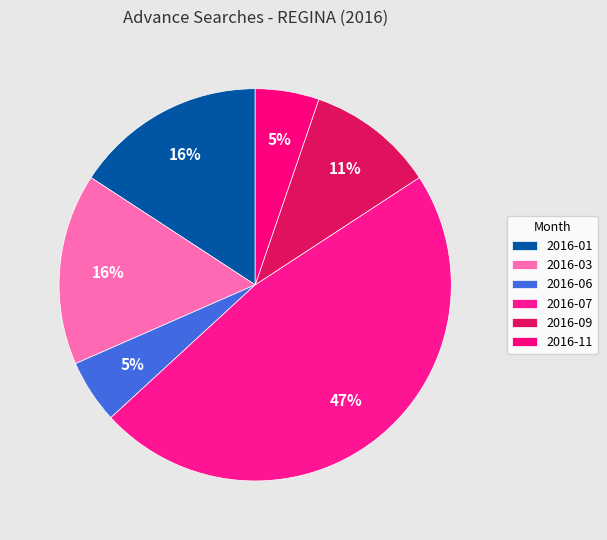

How many segments does this pie chart have?

6